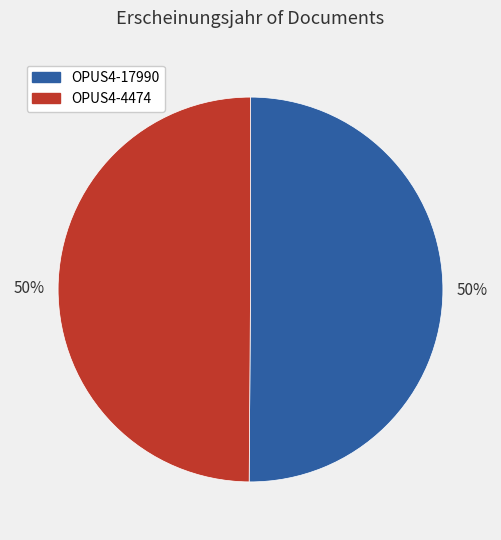

True or false: OPUS4-17990 accounts for 50% of the total.

True